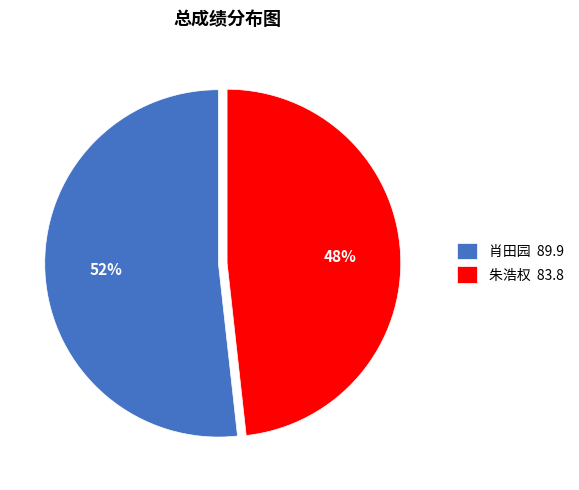

To the nearest percent, what is the difference between the 朱浩权 and 肖田园 slice percentages?

4%